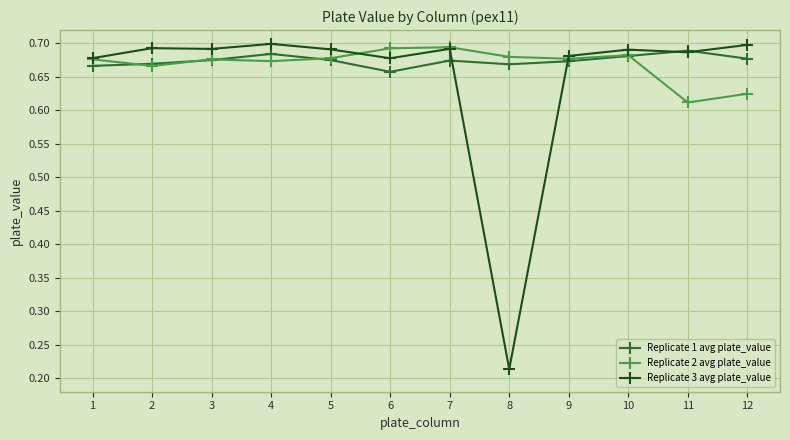

At how many categories does at least one series exceed 0?

12